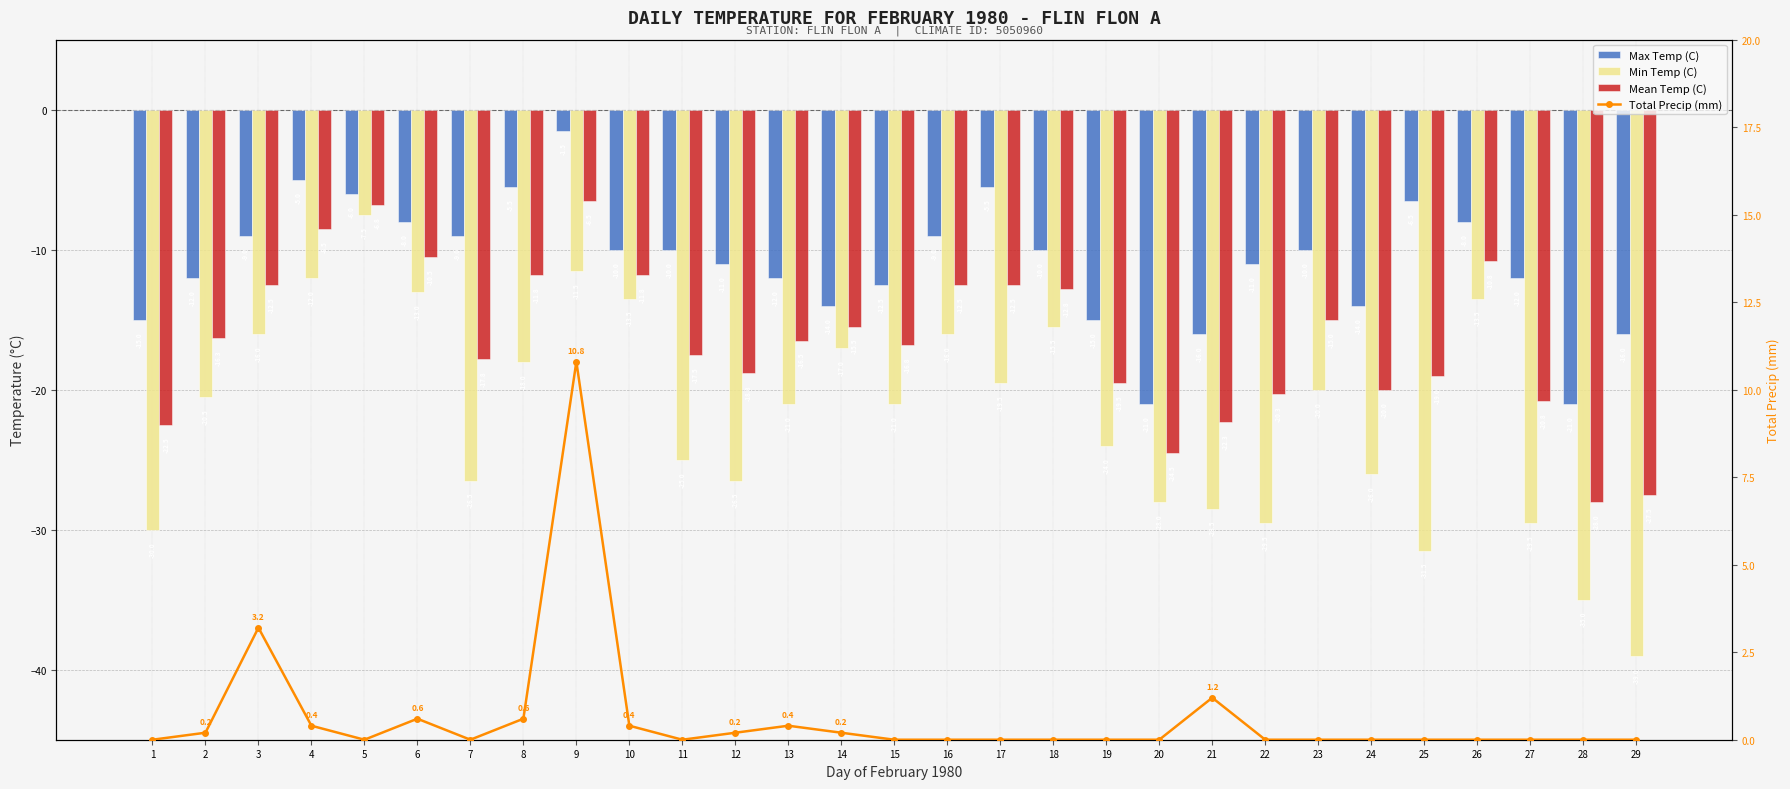

At how many categories does at least one series exceed 8?

1